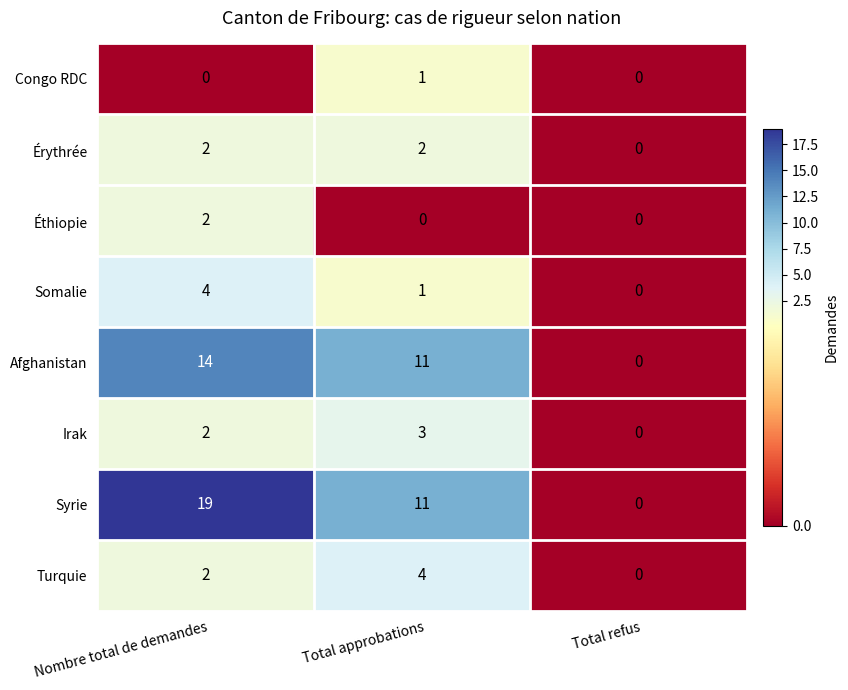

How many data points does each series have?

3